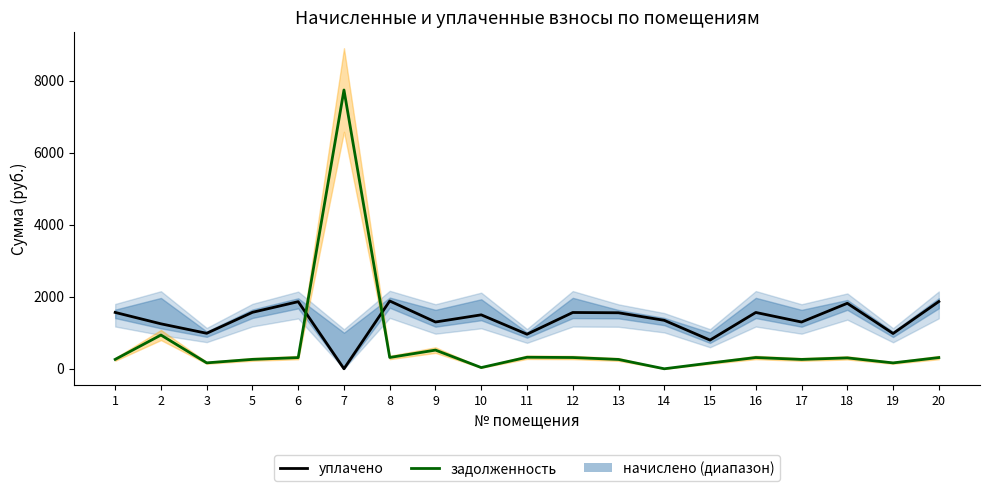

Which series has the largest range (max minus min)?

задолженность